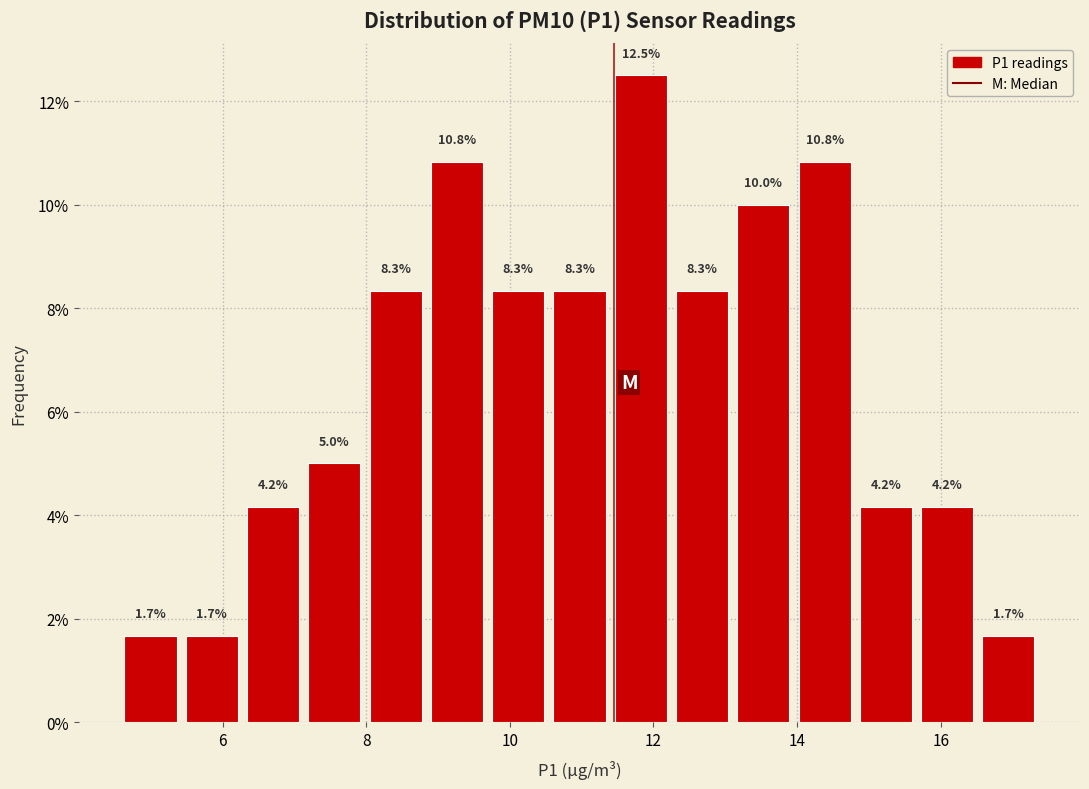

How tall is the bar that spans 13.2 to 14.0 on the x-axis? The bar edges are not printed on the chart, so give them approximately, as read against the axis.

10.0